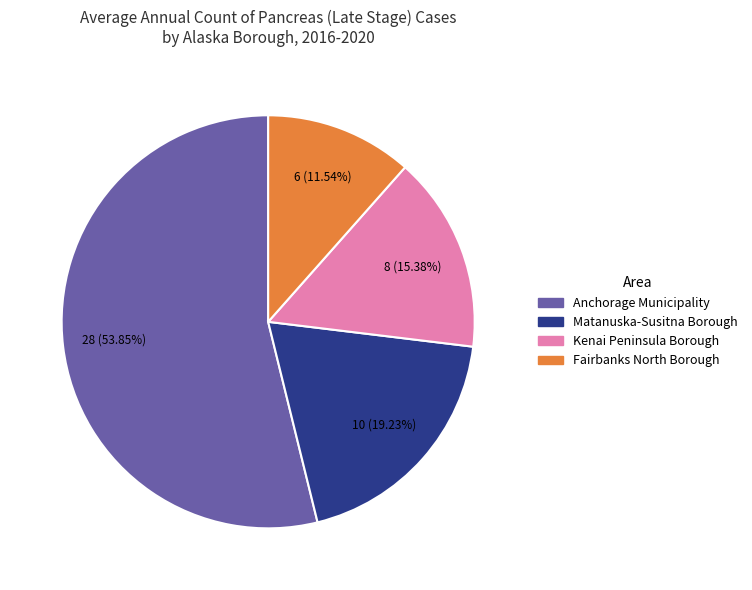

How many segments does this pie chart have?

4